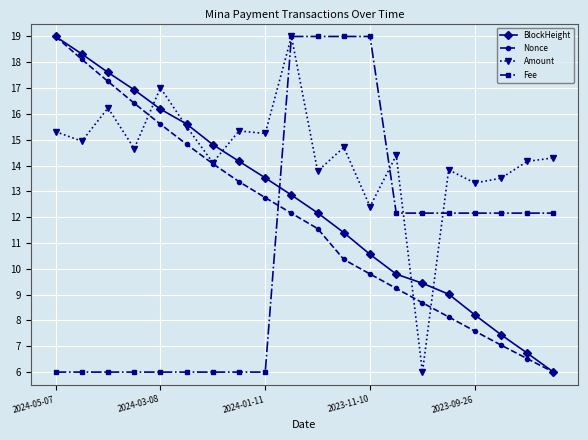

At how many categories does at least one series exceed 8?

20